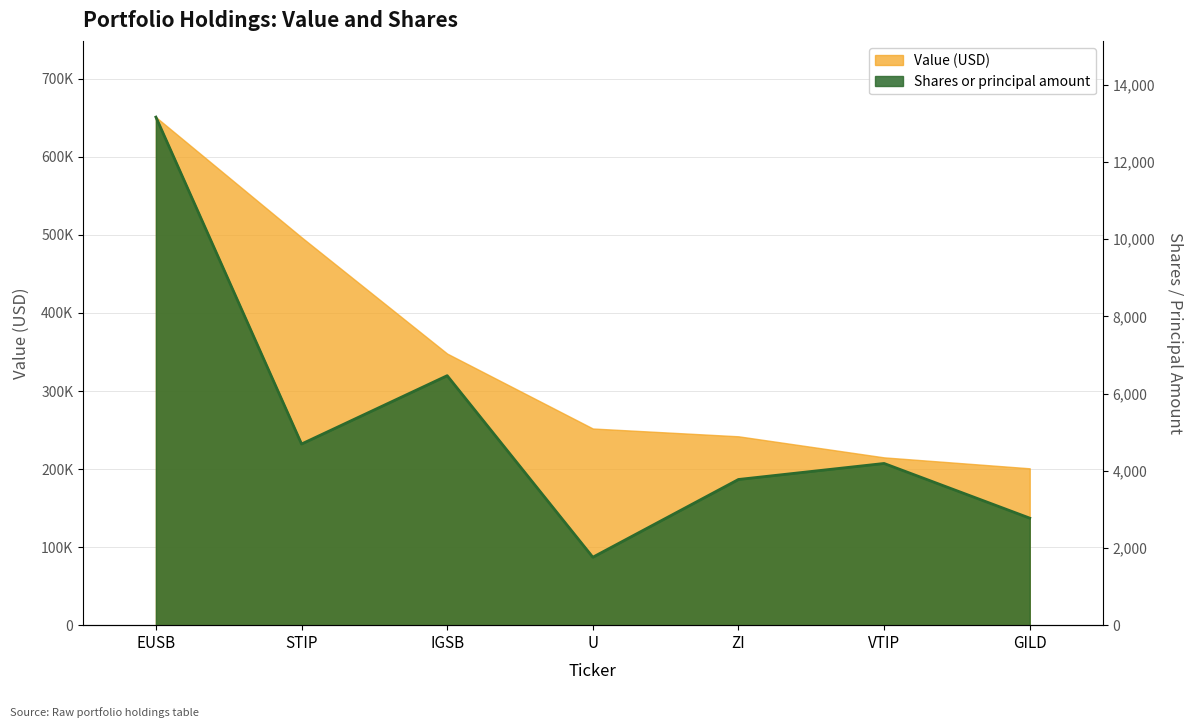

How many series are shown in this chart?

2